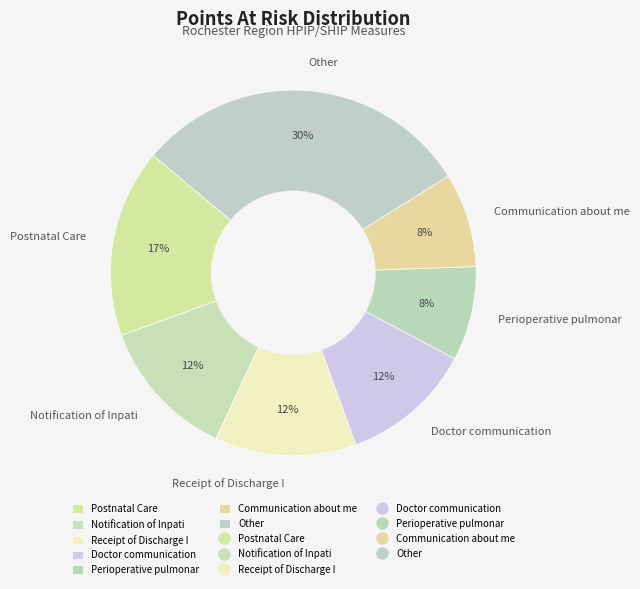

Which category has the biggest portion of the pie?

Other